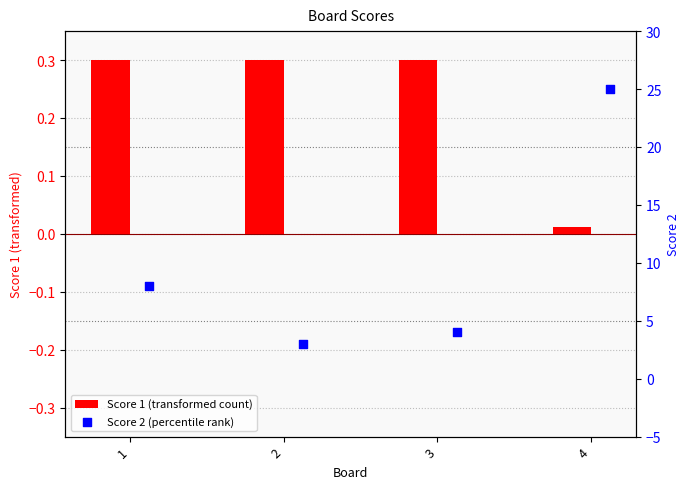

At which category is the sum across all series the highest?

4